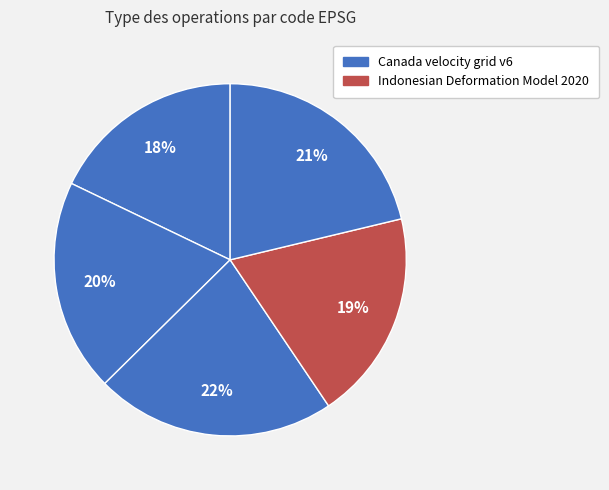

To the nearest percent, what is the difference between the largest and smallest slice percentages?

4%